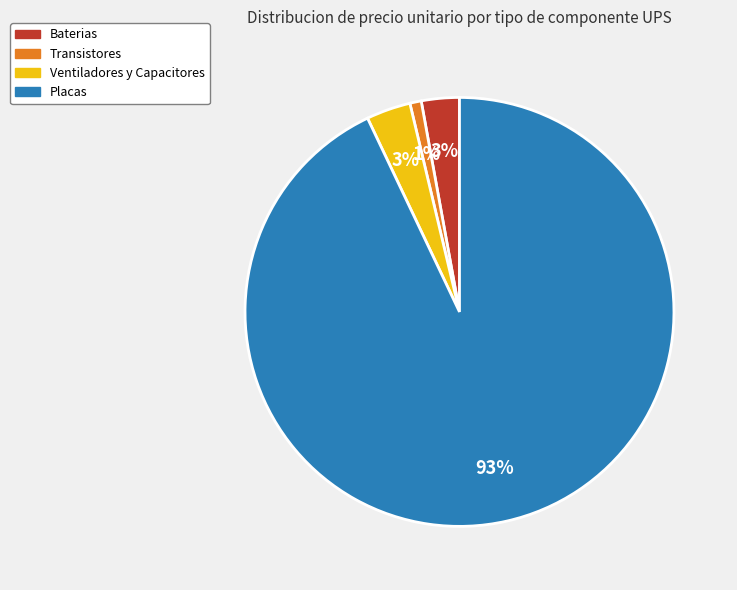

To the nearest percent, what is the difference between the largest and smallest slice percentages?

92%